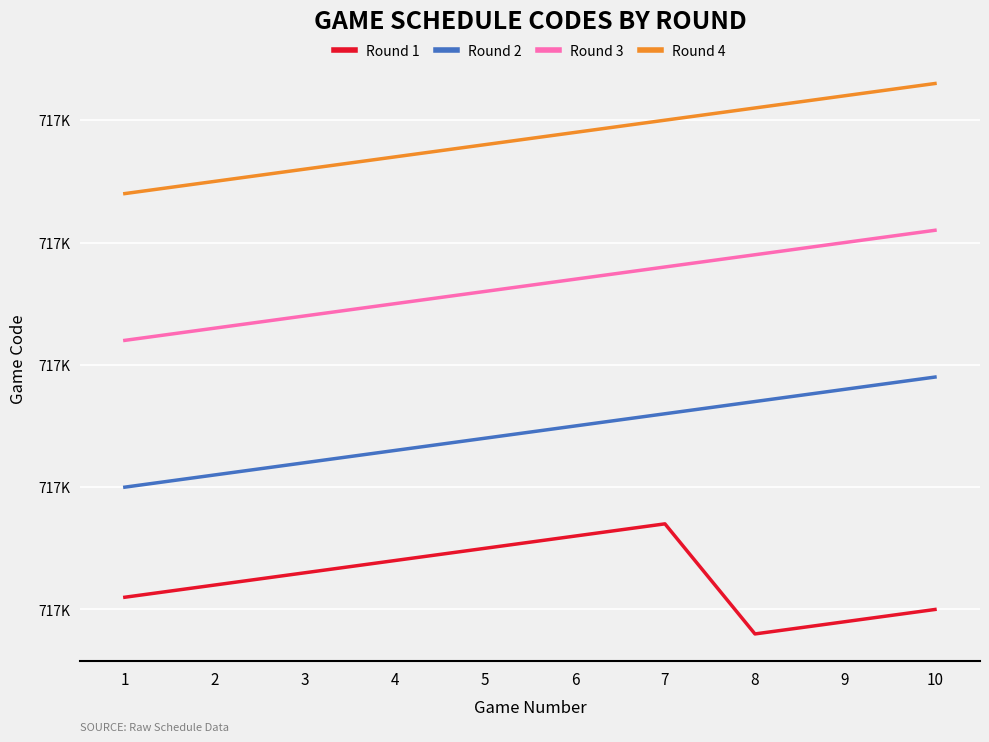

What are all the series names shown in the legend?

Round 1, Round 2, Round 3, Round 4